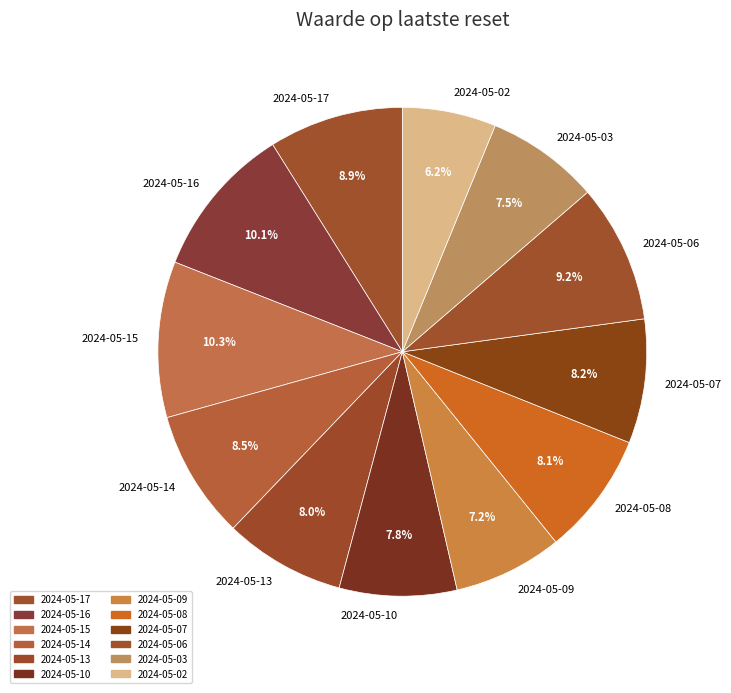

Is there any slice that represents more than half of the pie?

No